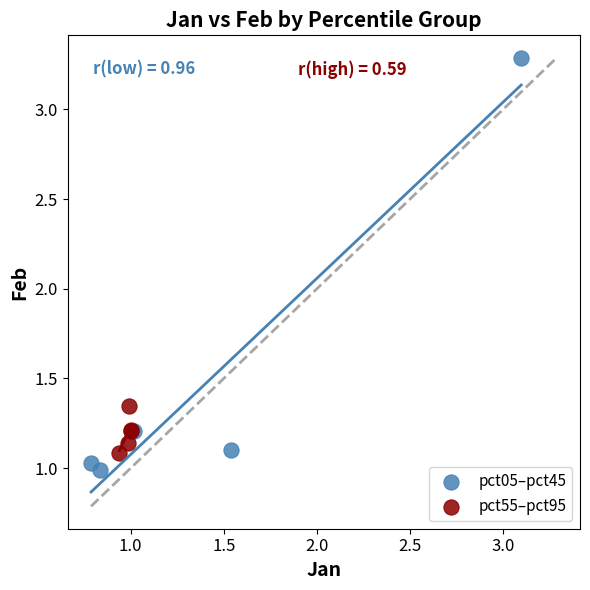

Which series reaches the maximum Y coordinate?

pct05–pct45